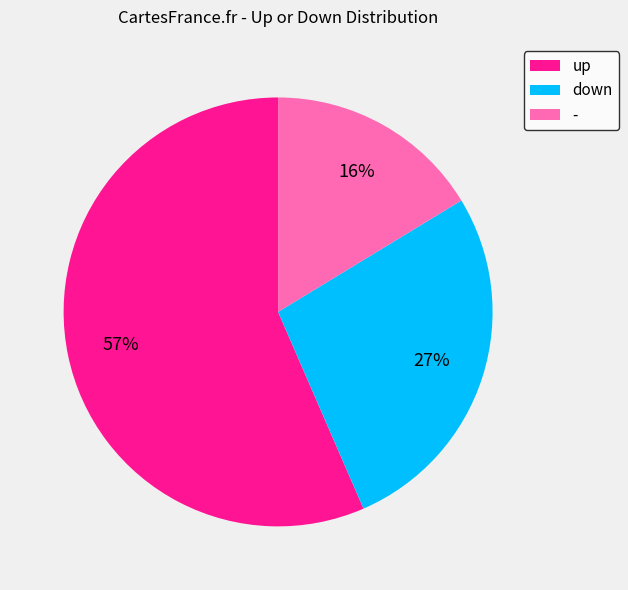

The down slice represents 27% of the pie. True or false?

True